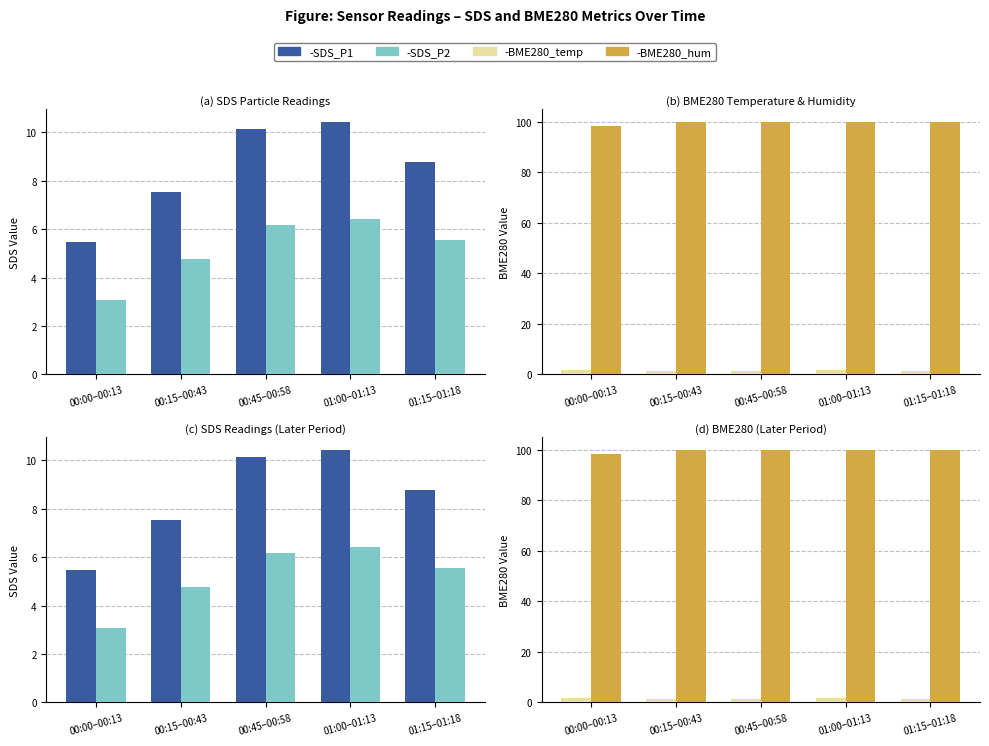

What is the spread (max minus min) of values at 01:15–01:18?

98.5